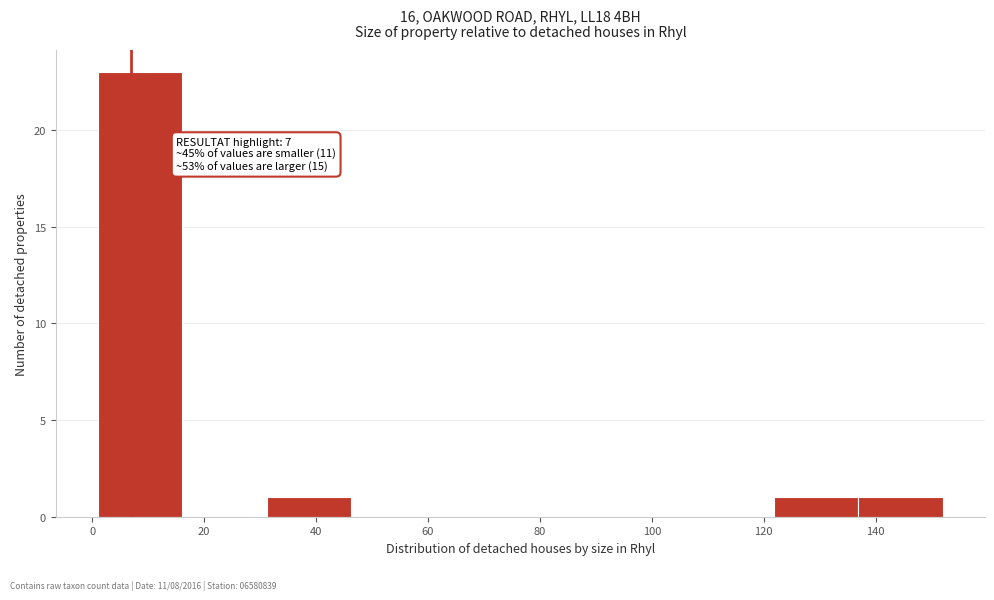

Which range on the x-axis has the tallest bar?

2 to 16